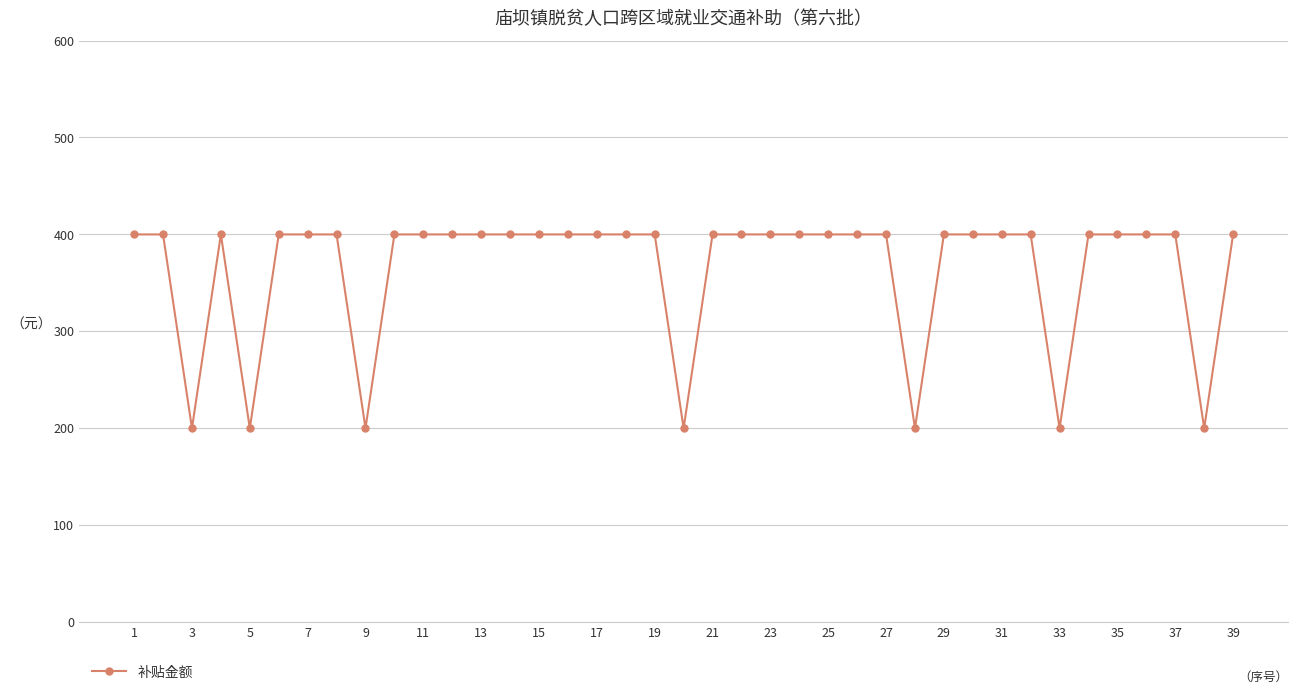

What is the difference between the second highest and second lowest values?

200